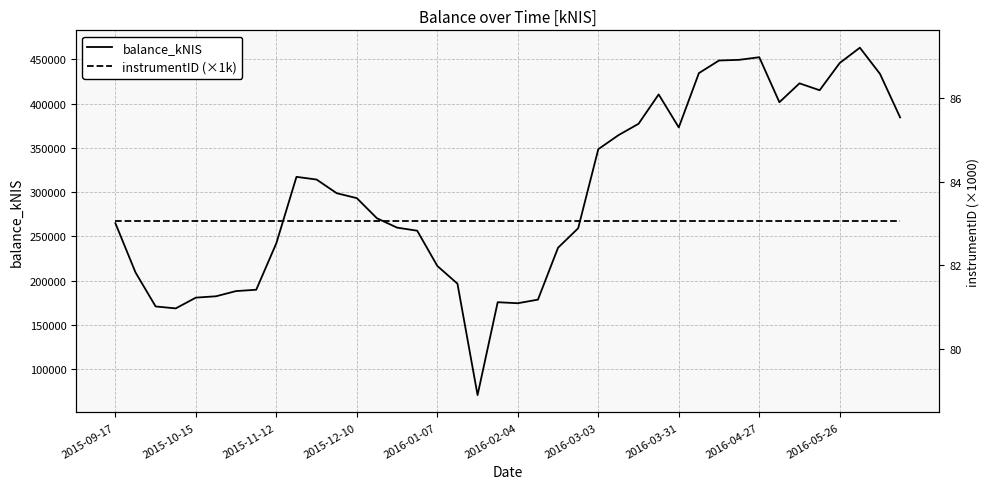

What is the difference between the maximum and minimum values in the balance_kNIS series?

392339.2